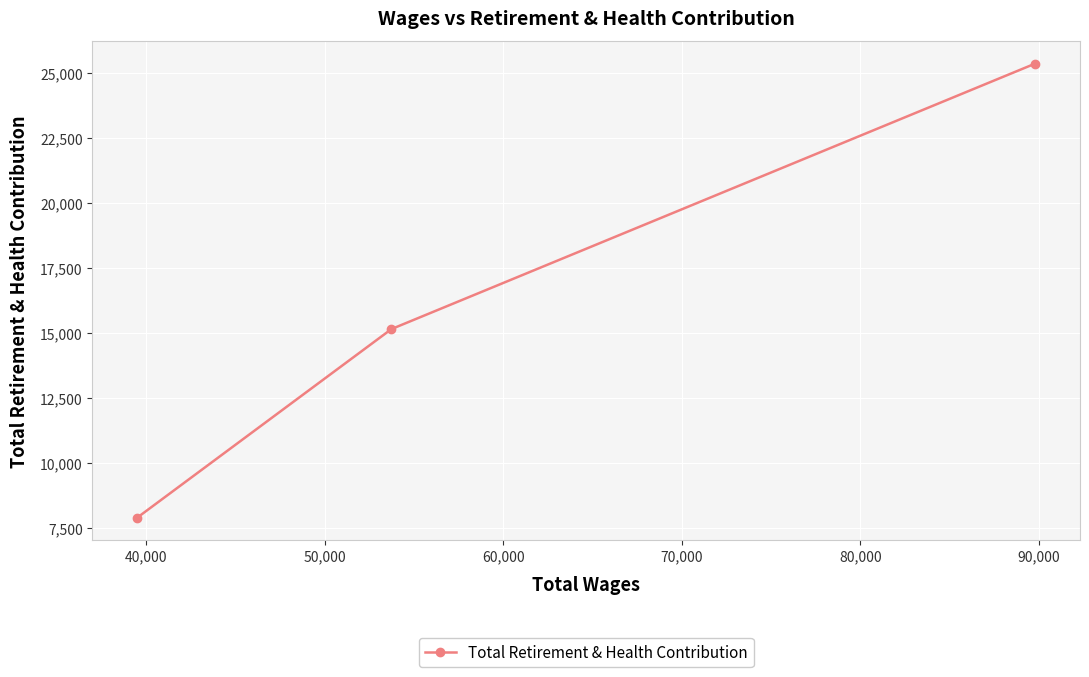

What is the sum of all values?

48386